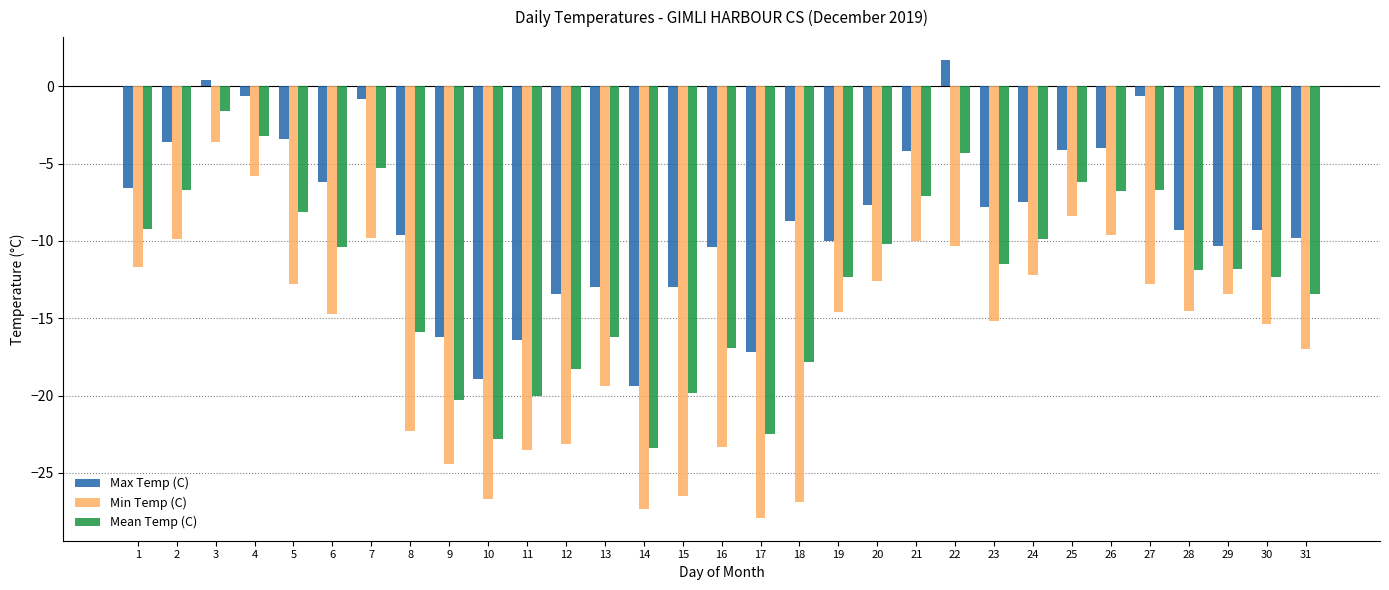

Is the value of Mean Temp (C) at 16 greater than the value of Max Temp (C) at 12?

No